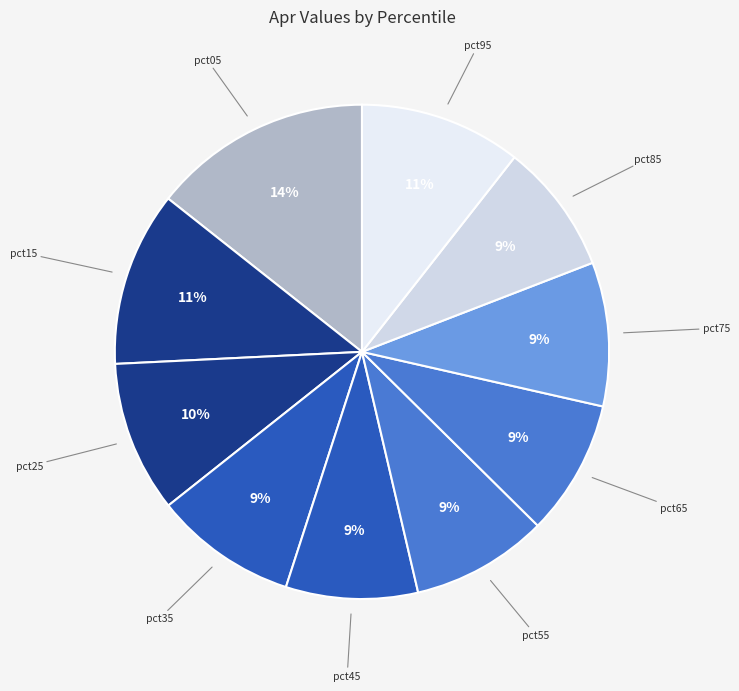

True or false: pct65 accounts for 9% of the total.

True